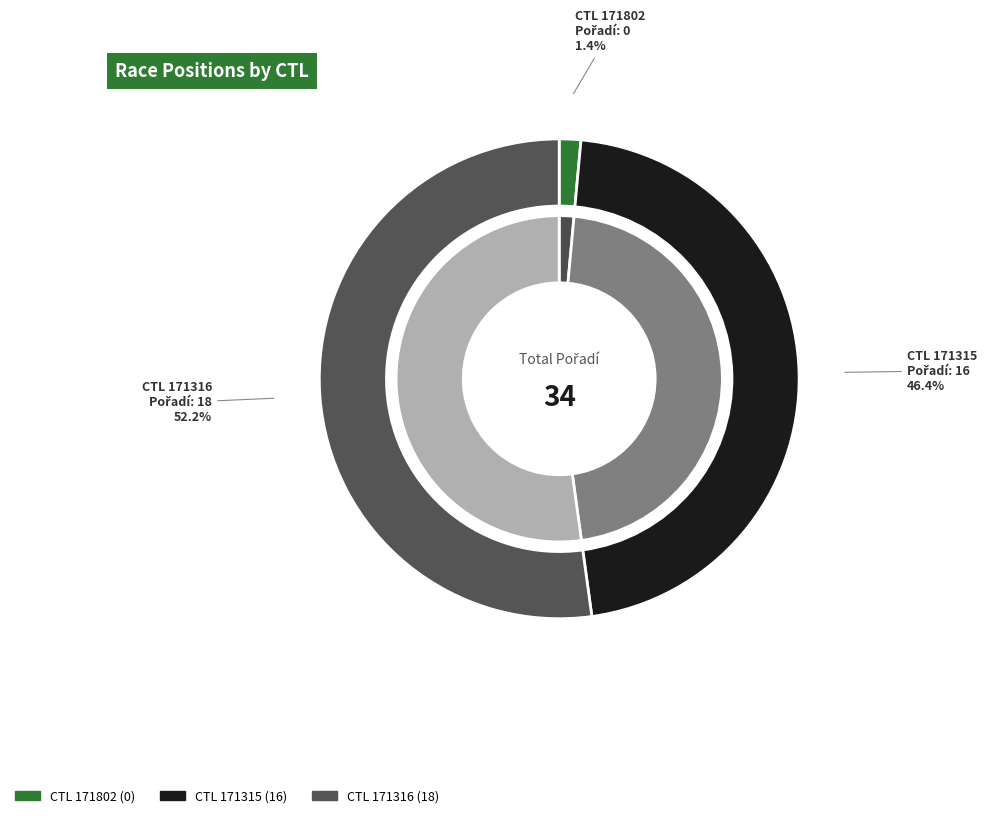

Rank the categories by value from highest to lowest.

171316, 171315, 171802